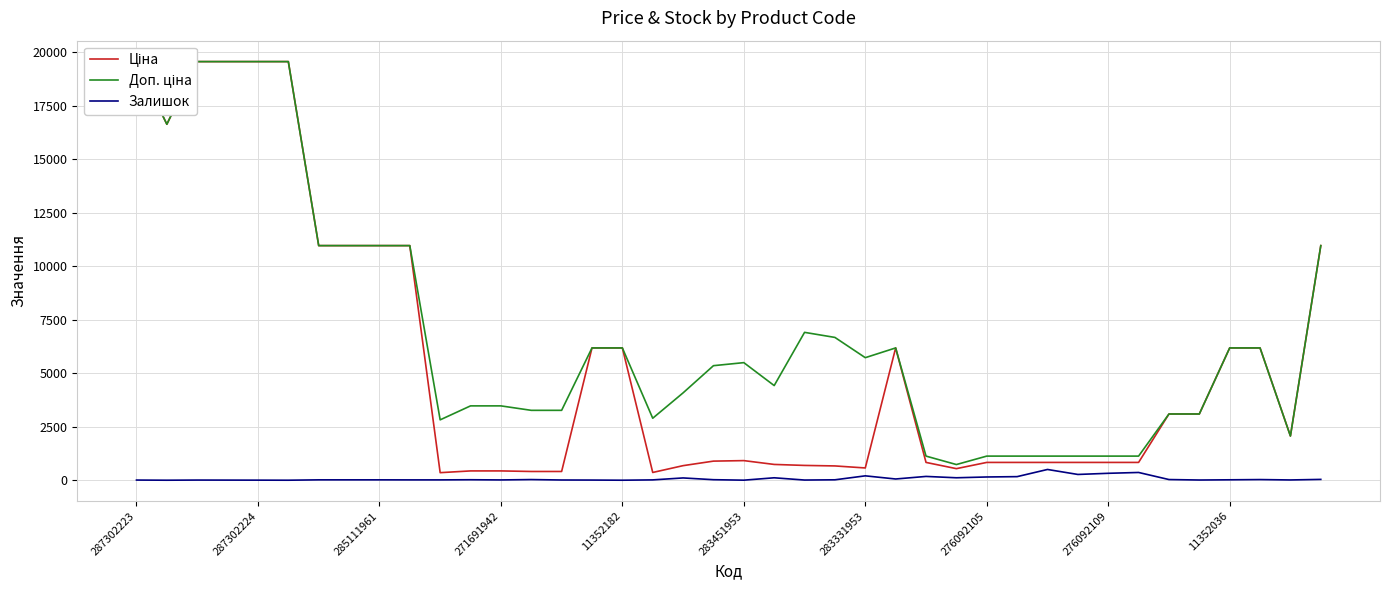

What is the maximum value for Залишок?

502